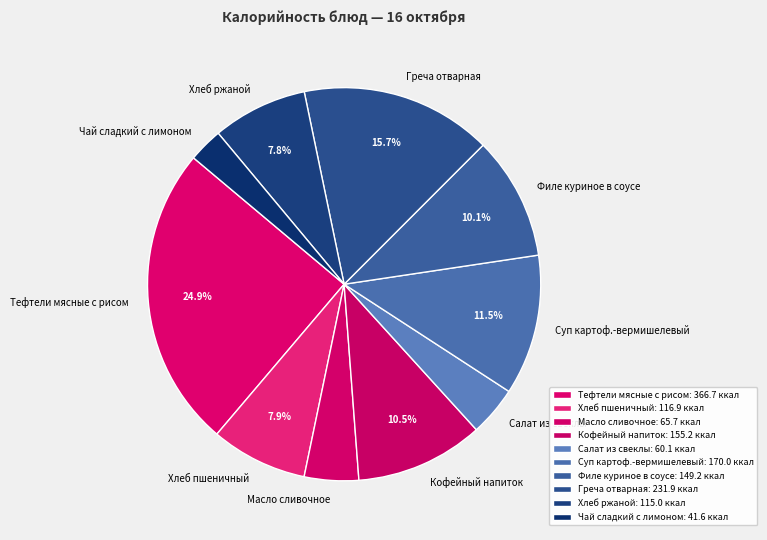

What is the largest slice in the pie chart?

Тефтели мясные с рисом